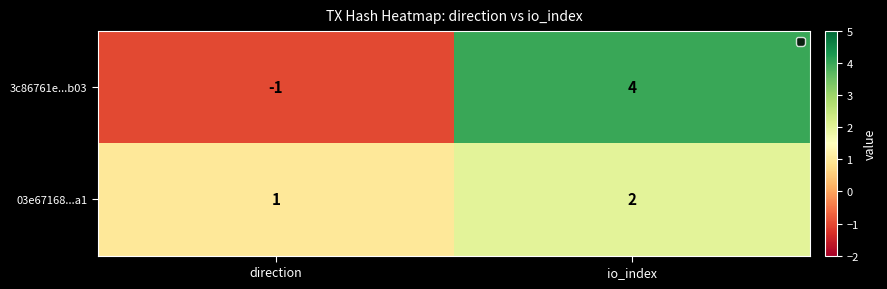

What is the sum of the 3c86761e...b03 values at io_index and direction?

3